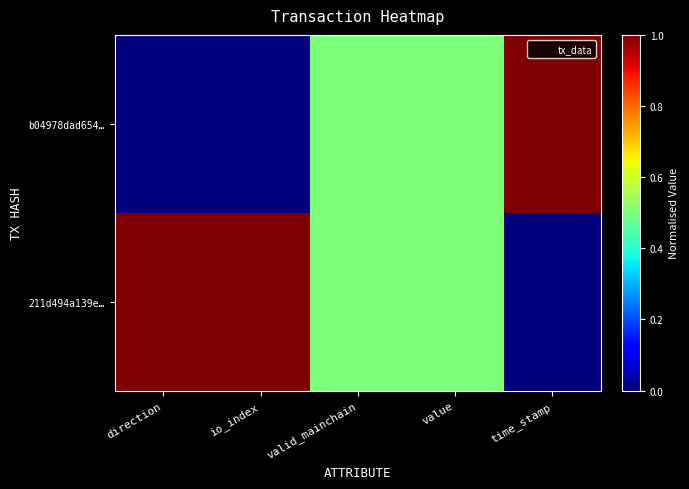

What is the total value across all series at direction?

1.0